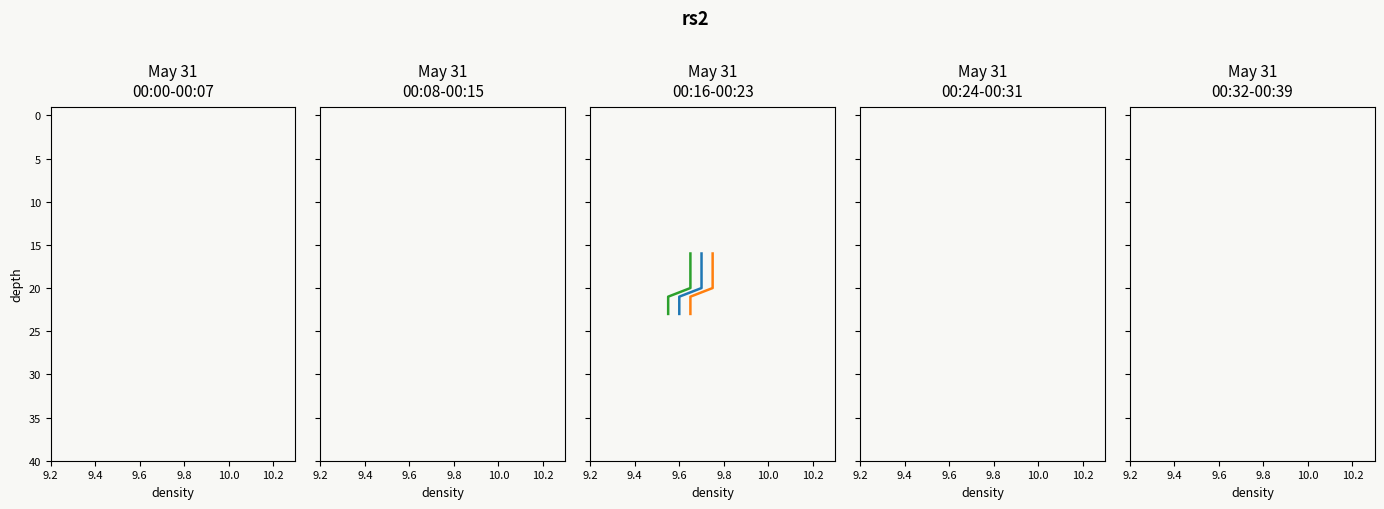

Count the Hour 00 C values in the range 18 to 22.

5